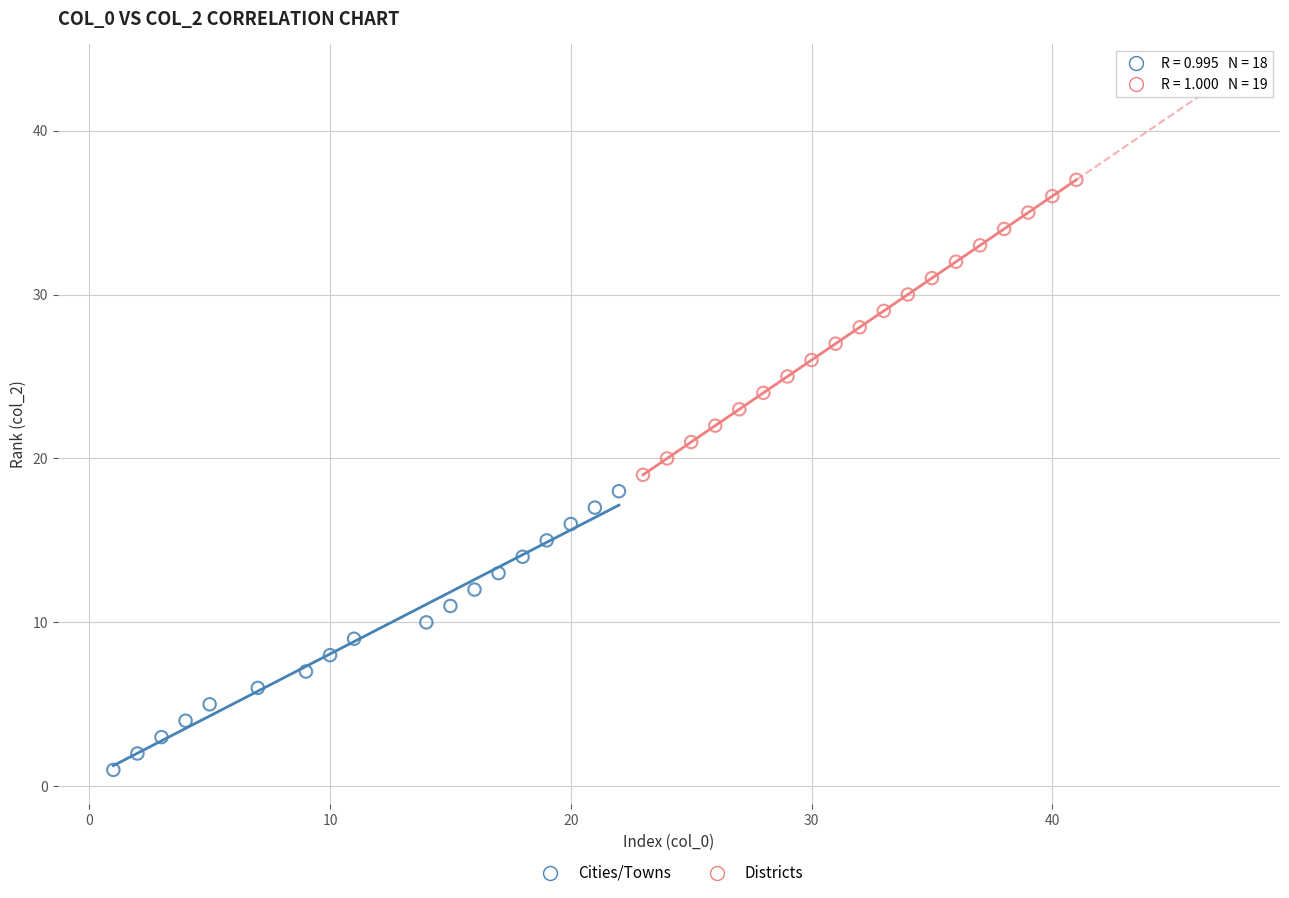

Which series contains the lowest Y value?

Cities/Towns